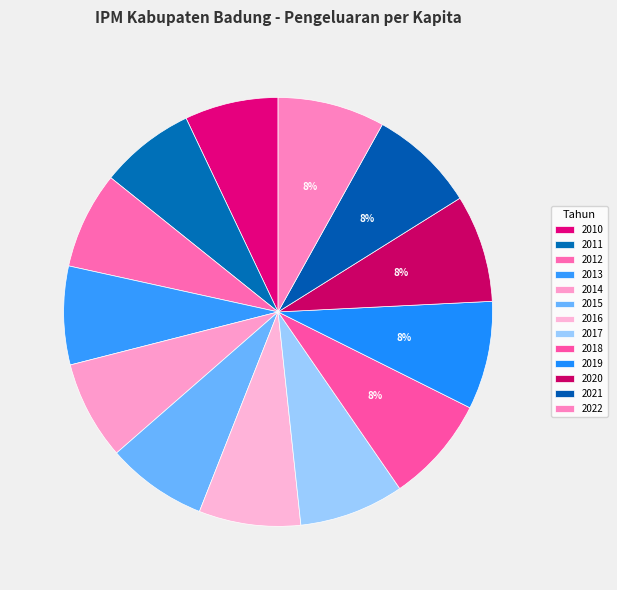

Count the number of slices in the pie.

13